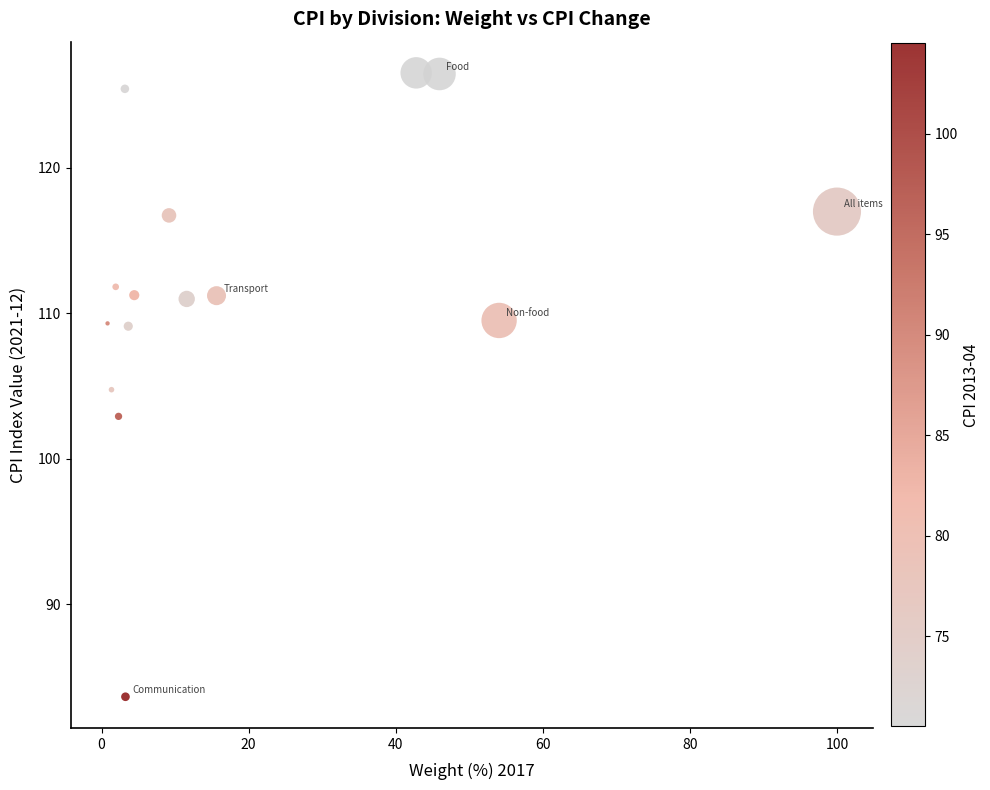

What is the range of X values (max minus min)?

99.2